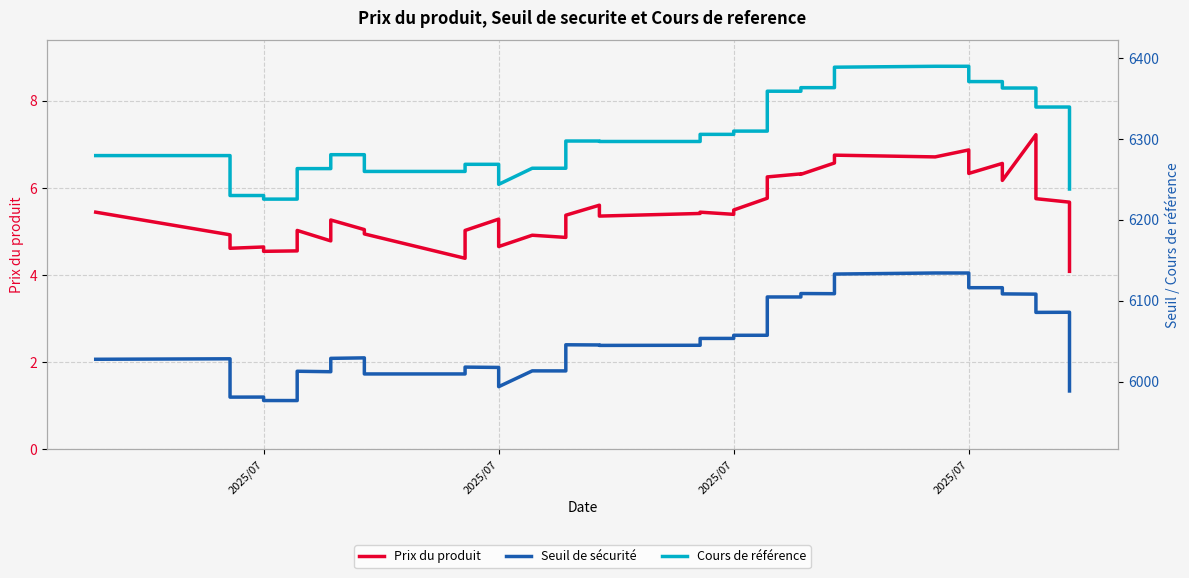

True or false: Prix du produit and Cours de référence cross at least once.

False